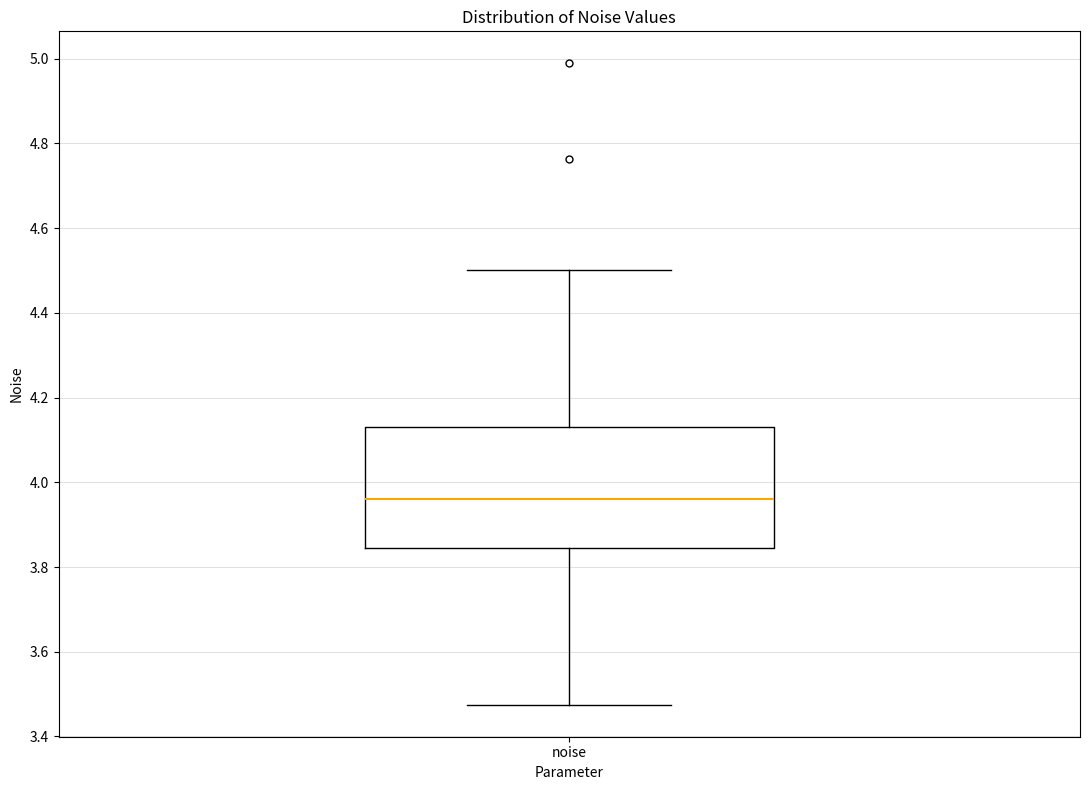

Transcribe this box plot: give where the median line is, the range the box spans, and where the two whiskers end, as read against the y-axis. The values are not printed on the chart, so give them approximately, as read against the axis.

median 3.96, box 3.84 to 4.12, whiskers 3.48 to 4.50